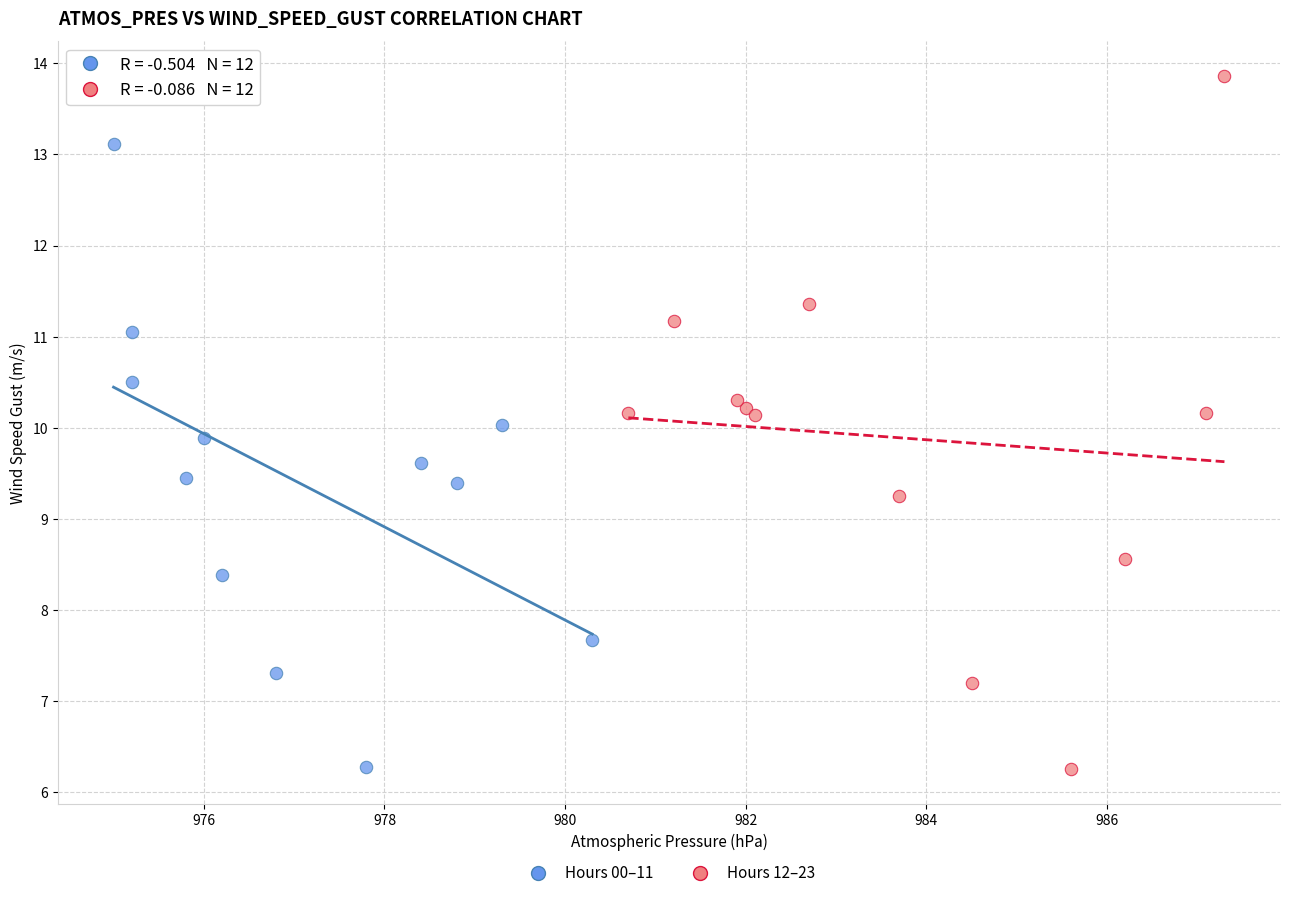

Which series contains the highest Y value?

Hours 12–23